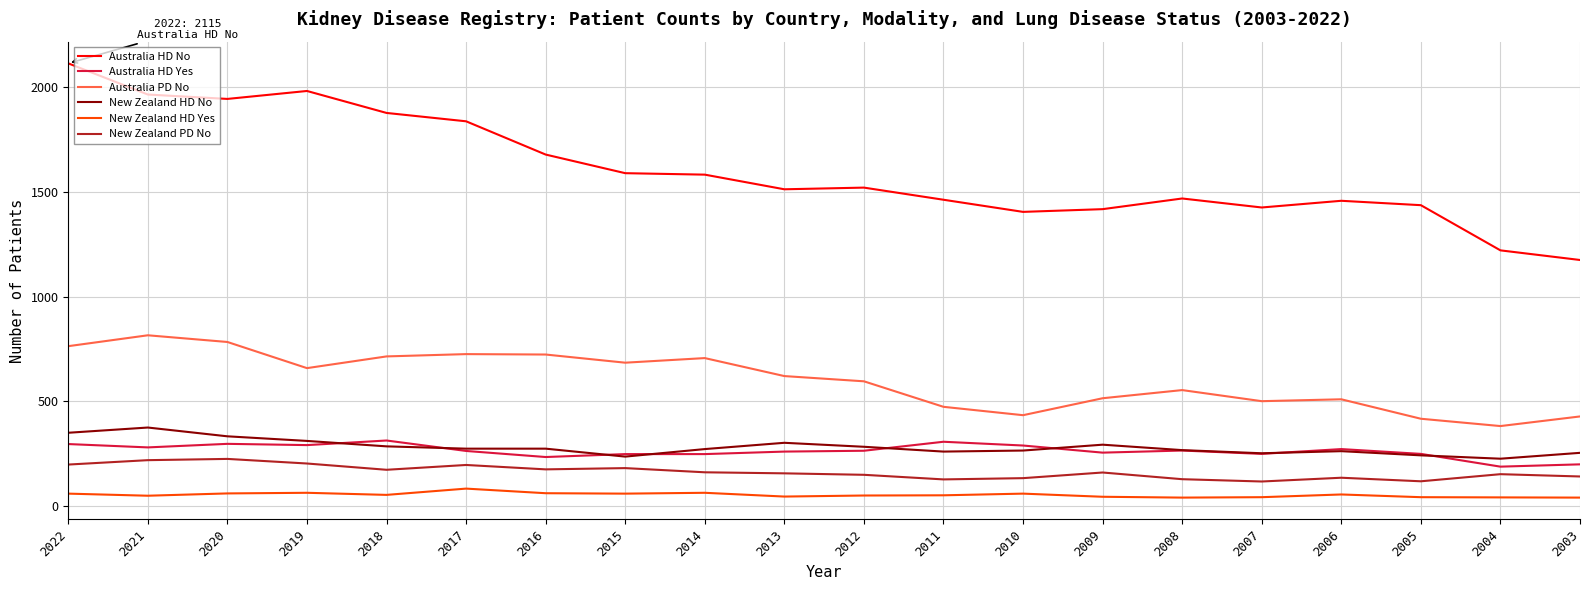

What is the value of the Australia PD No point at the 8th from the left?

684